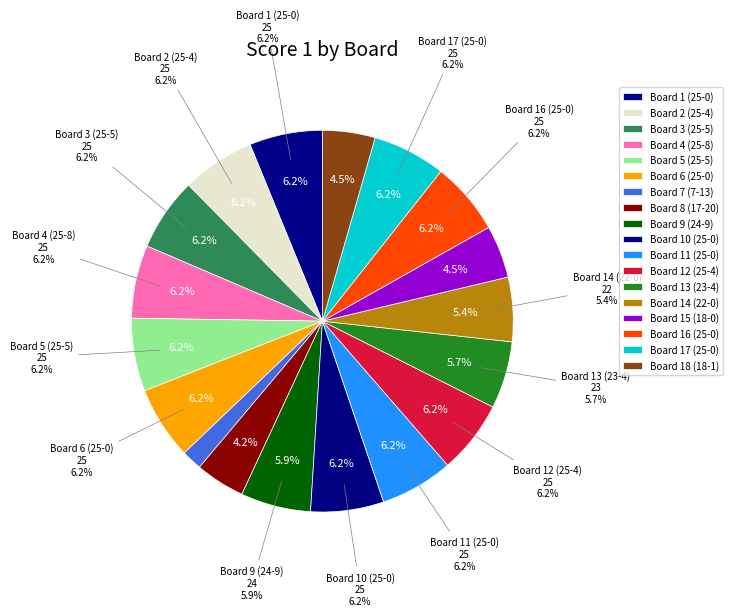

The Board 6 (25-0) slice represents 1% of the pie. True or false?

False